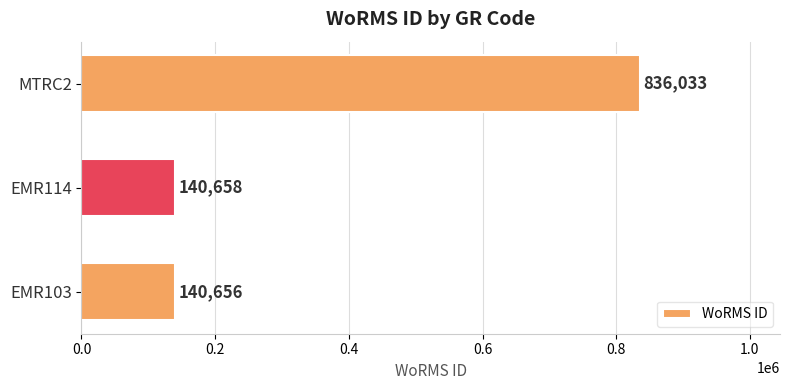

Rank the categories by value from lowest to highest.

EMR103, EMR114, MTRC2